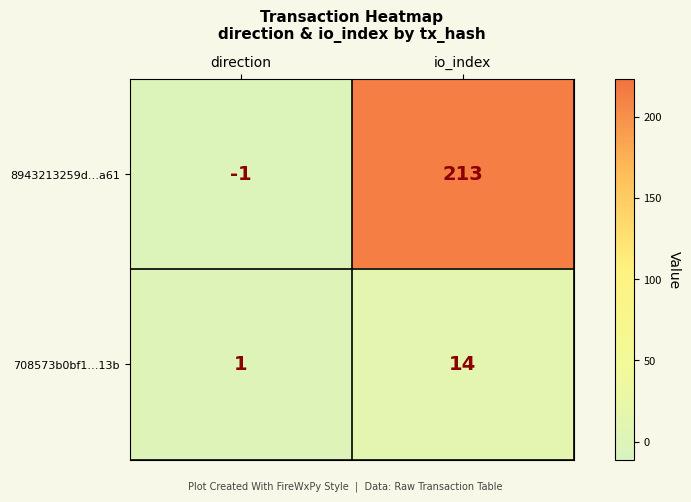

Which category has the highest value across all series?

io_index